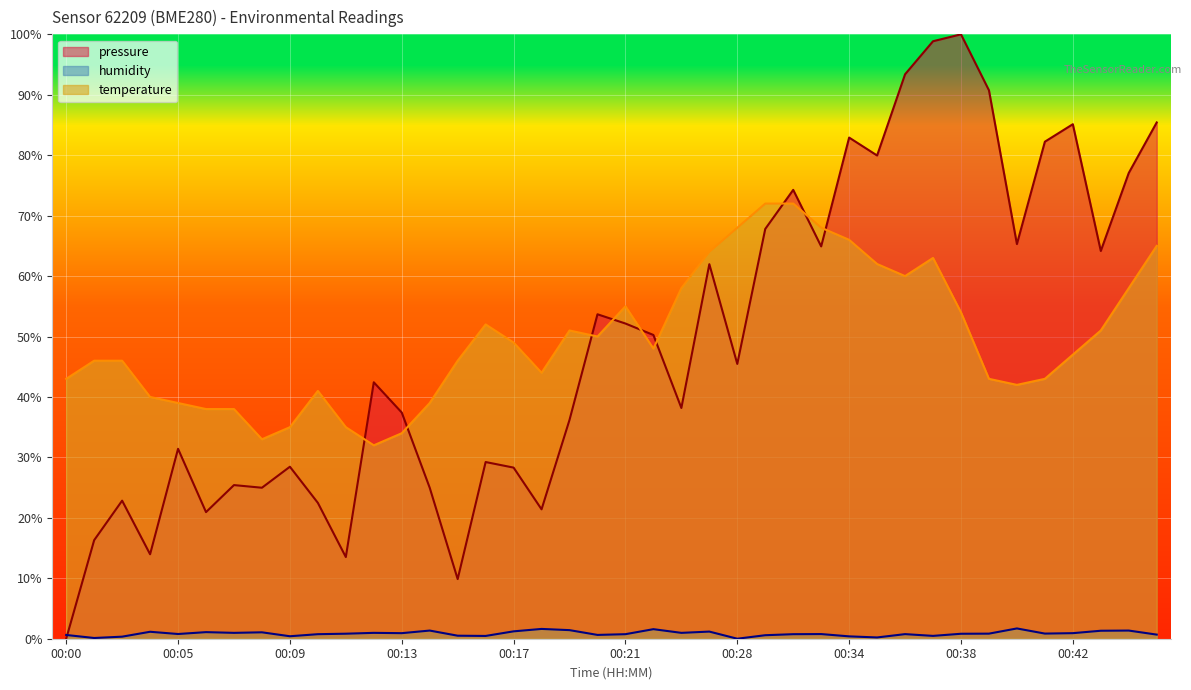

At which category is the sum across all series the highest?

00:37